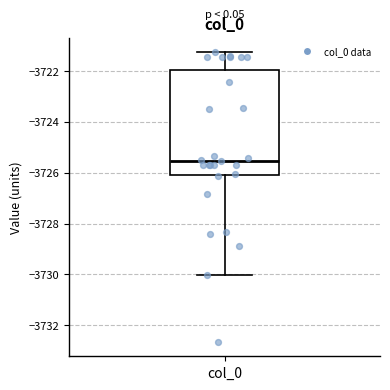

Transcribe this box plot: give where the median line is, the range the box spans, and where the two whiskers end, as read against the y-axis. The values are not printed on the chart, so give them approximately, as read against the axis.

median -3725.6, box -3726.0 to -3722.0, whiskers -3730.0 to -3721.2